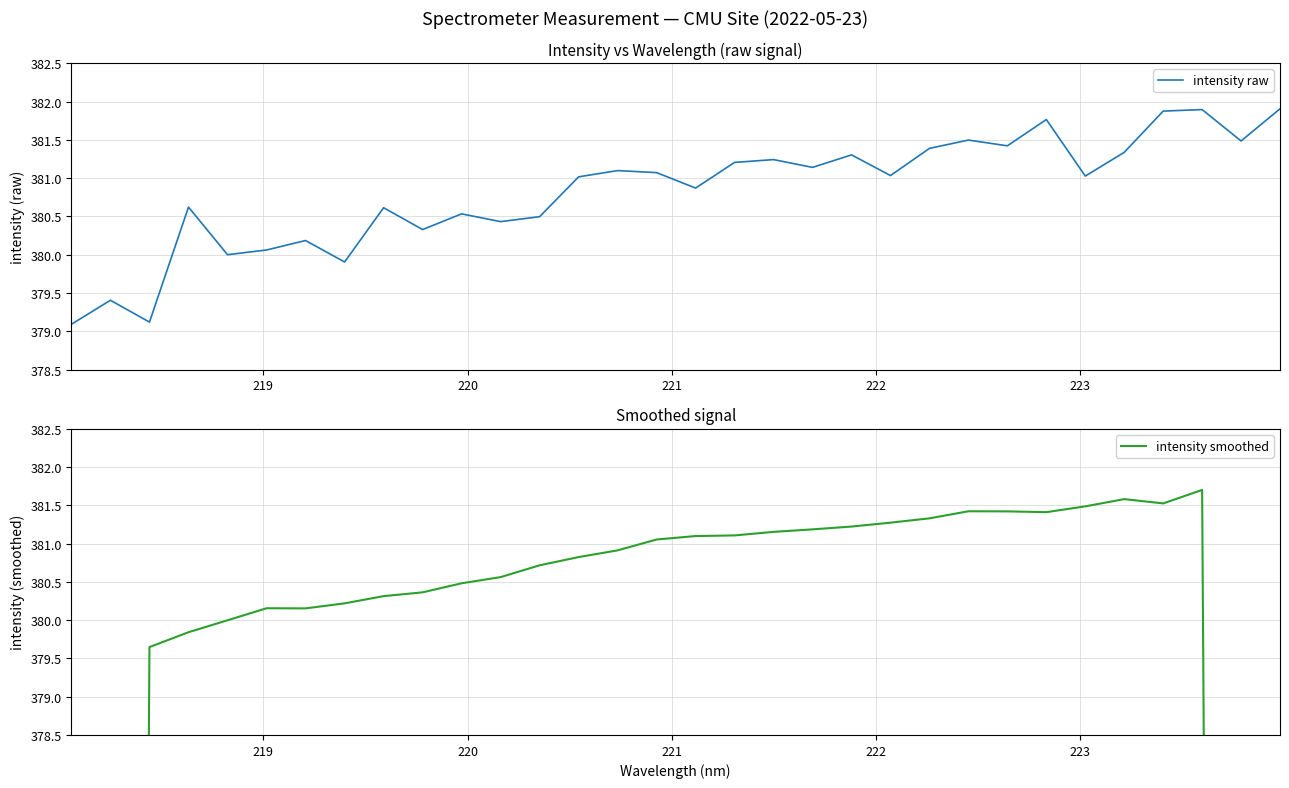

How many times do intensity raw and intensity smoothed cross each other?

18